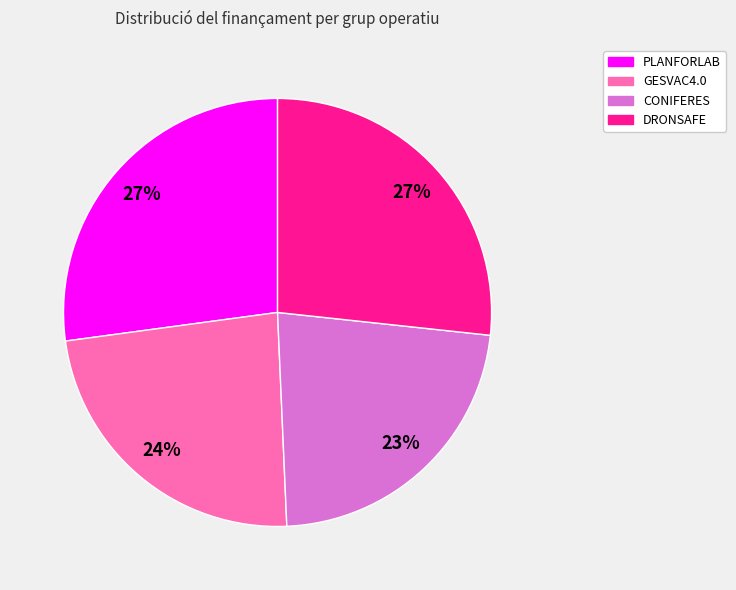

Which category has the smallest portion of the pie?

CONIFERES